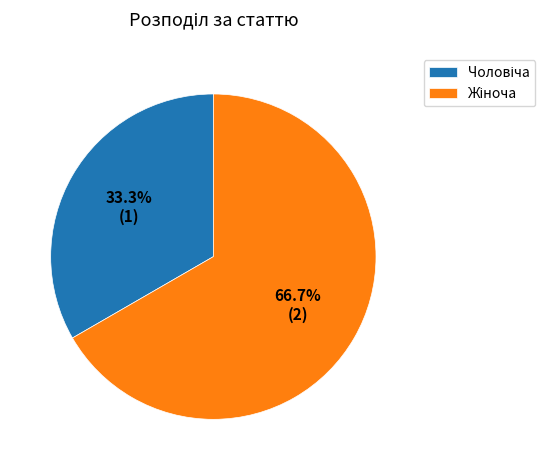

Is there a majority slice in this chart?

Yes